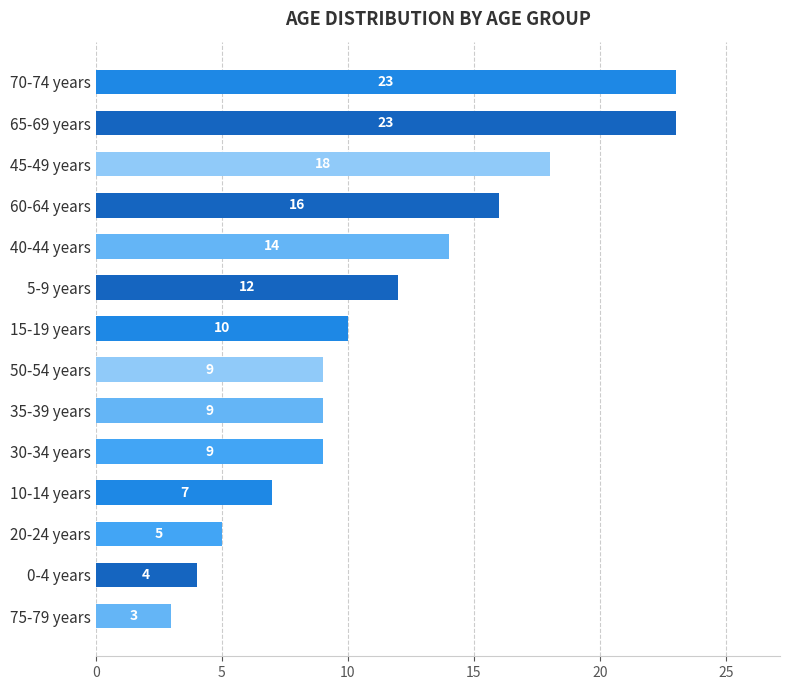

Is it true that the value at 5-9 years is 21?

False